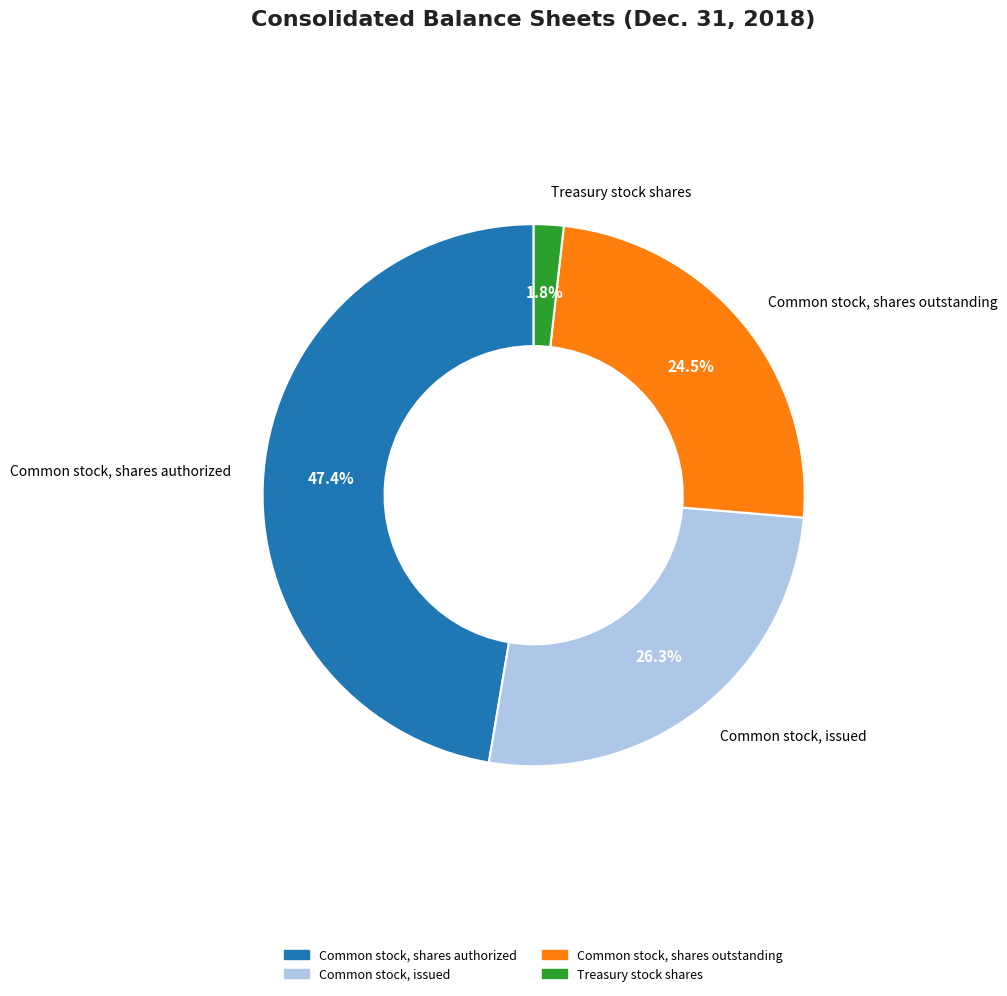

Which has a higher value, Common stock, shares outstanding or Treasury stock shares?

Common stock, shares outstanding